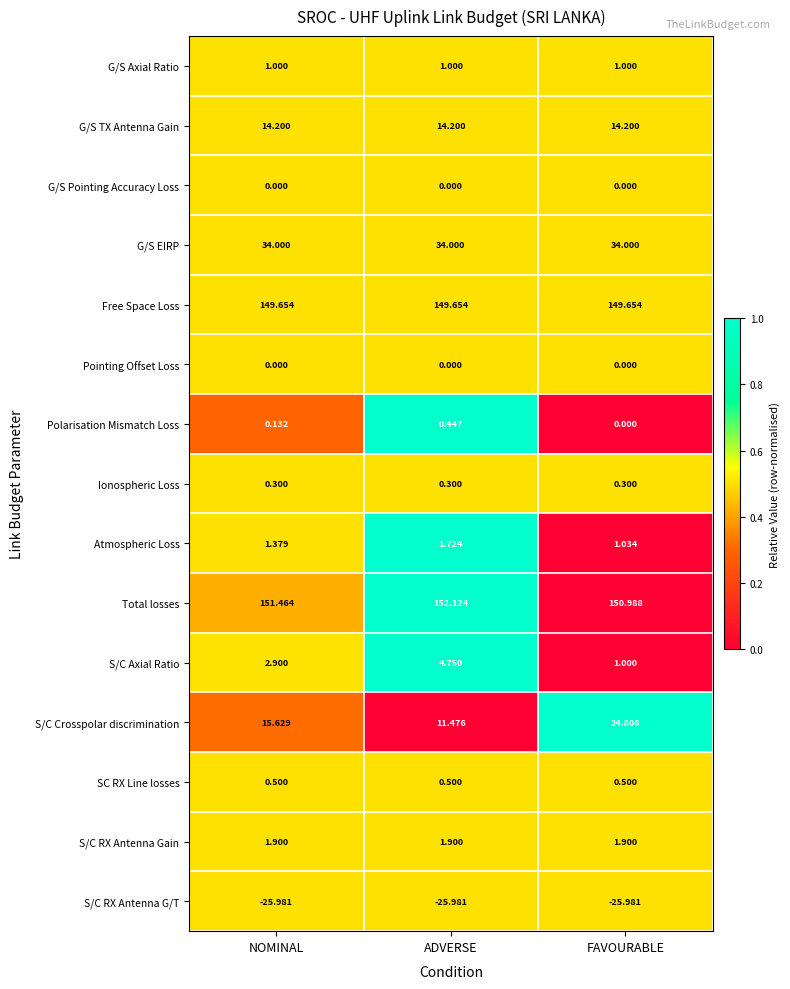

Which series has the widest spread of values?

S/C Crosspolar discrimination